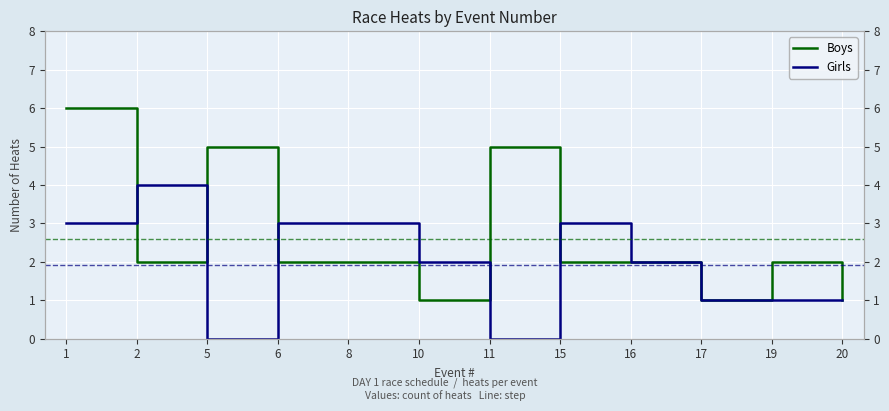

Between 1 and 11, which series saw the biggest shift?

Girls